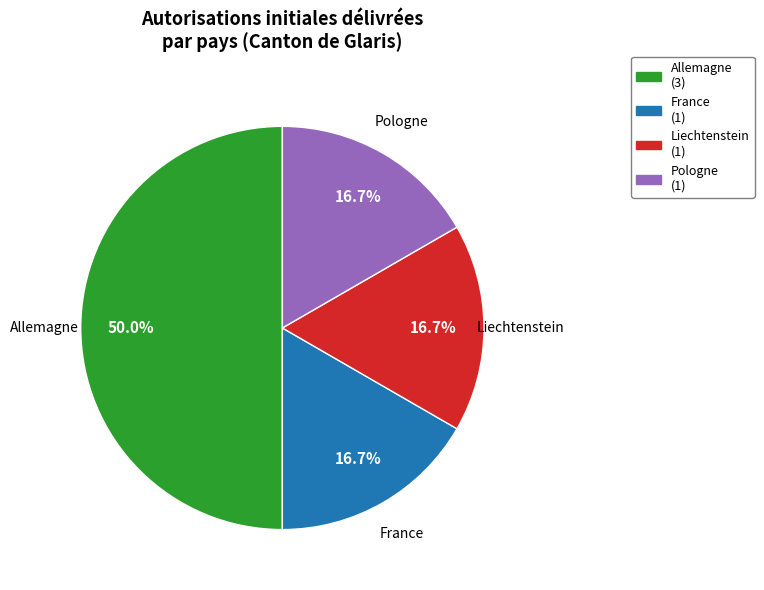

To the nearest percent, what is the average slice percentage?

25%